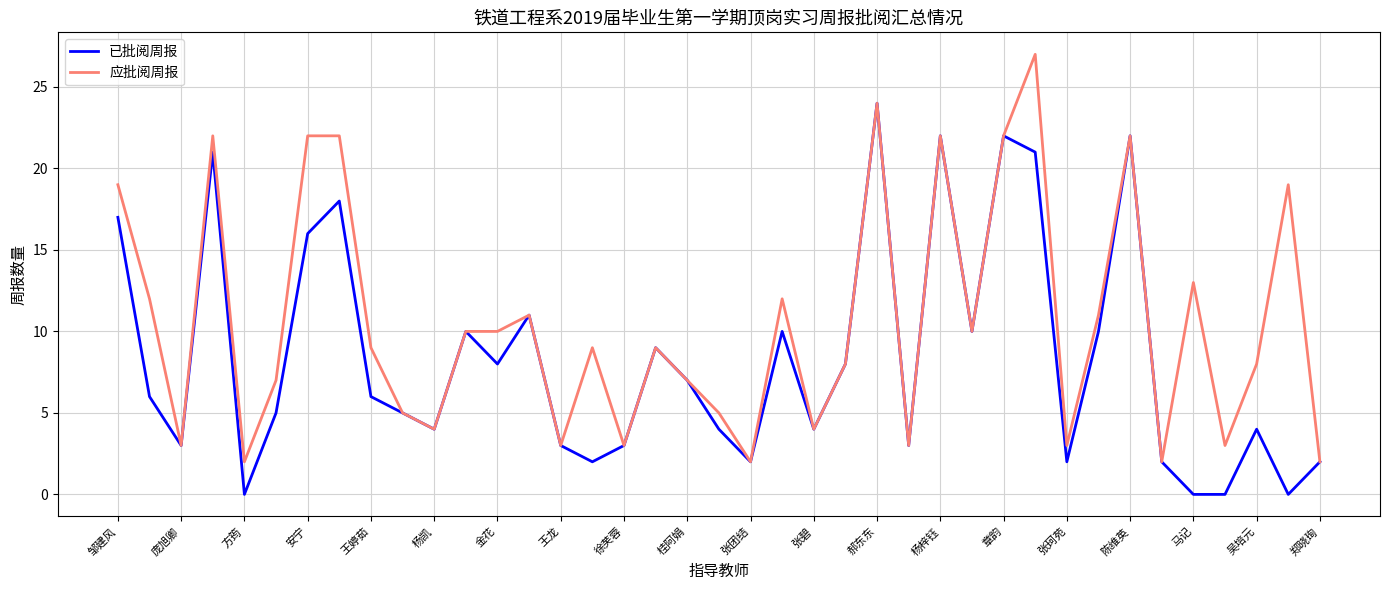

What is the average value of the 应批阅周报 series?

11